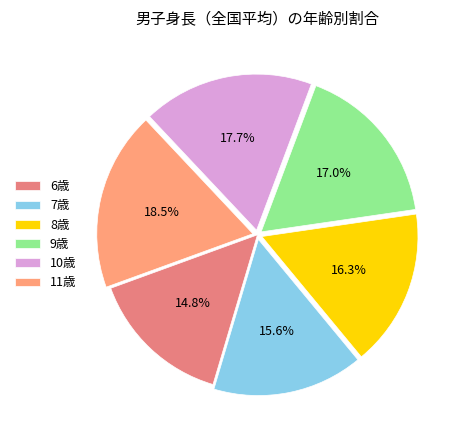

Does 11歳 represent more than half of the total?

No